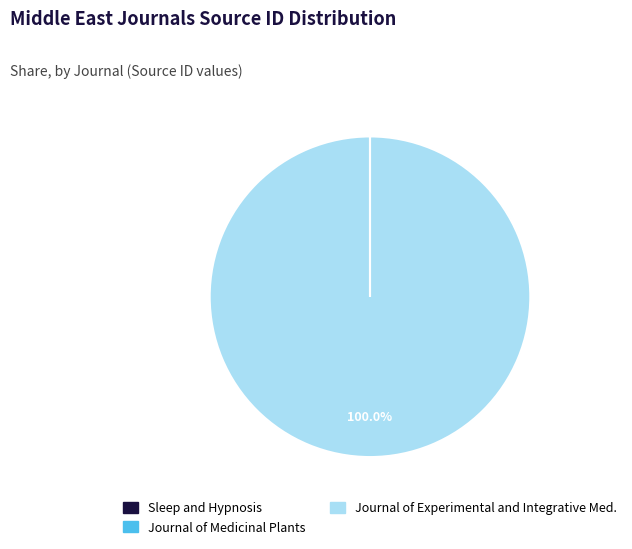

Which category has the biggest portion of the pie?

Journal of Experimental and Integrative Med.